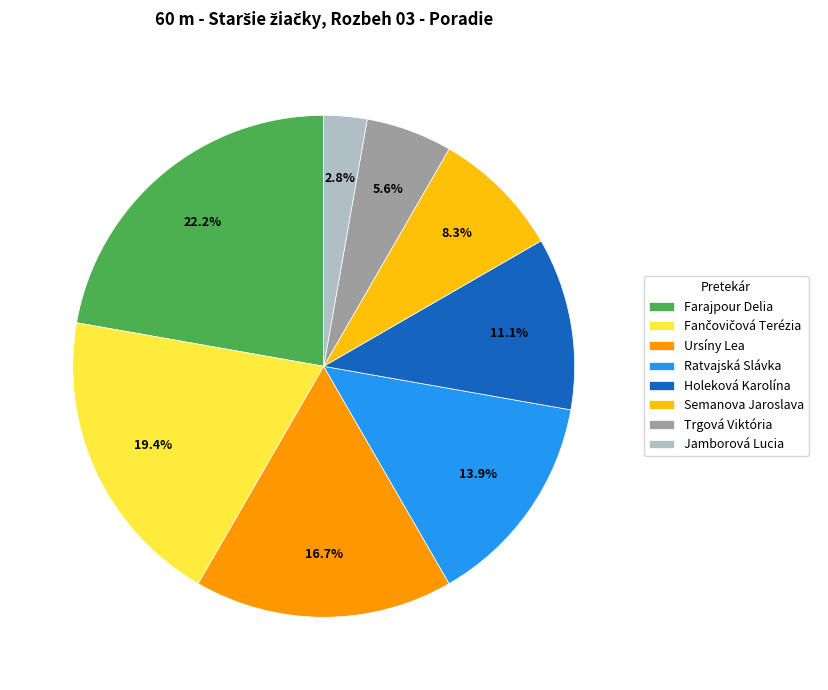

Count the number of slices in the pie.

8